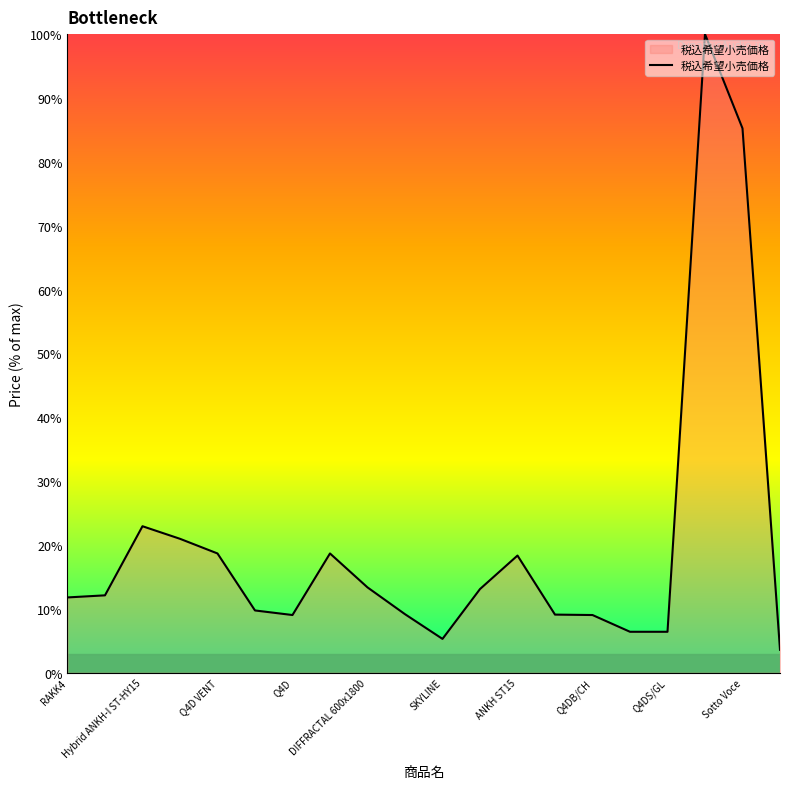

What is the difference between the maximum and minimum values?

96.4